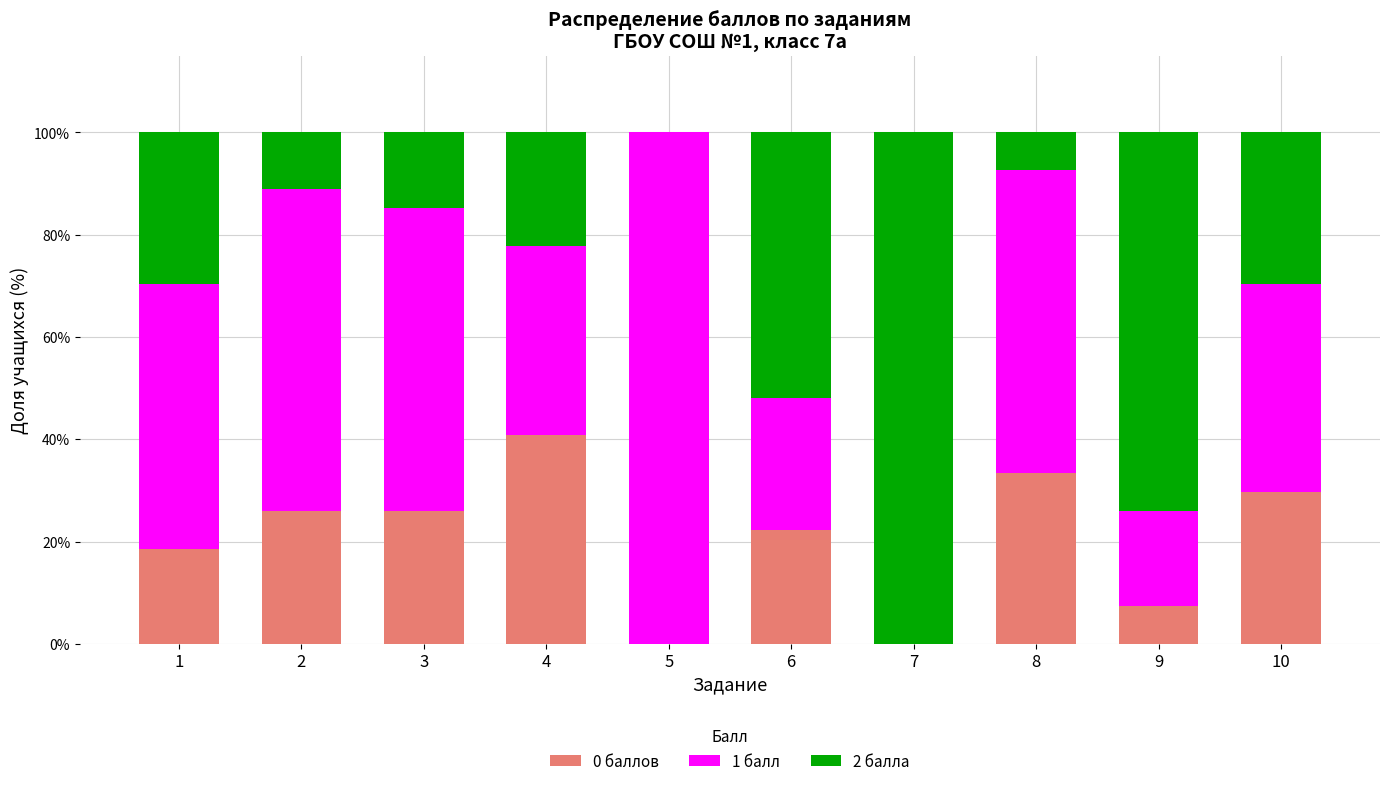

What is the sum of all 0 баллов values?

203.7